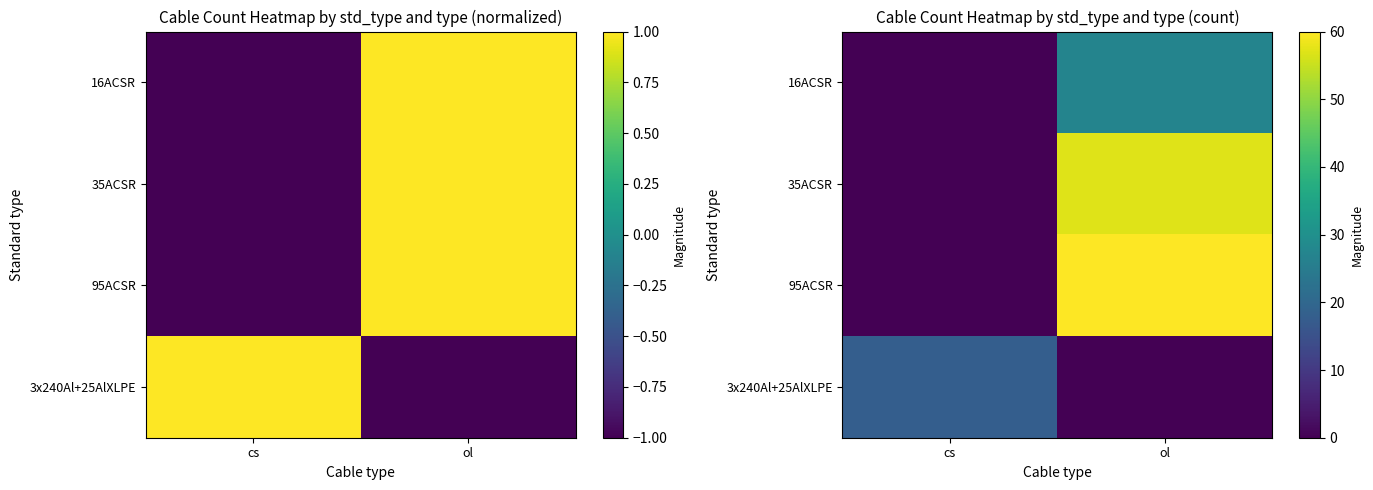

Rank the series by their maximum value, from highest to lowest.

95ACSR, 35ACSR, 16ACSR, 3x240Al+25AlXLPE